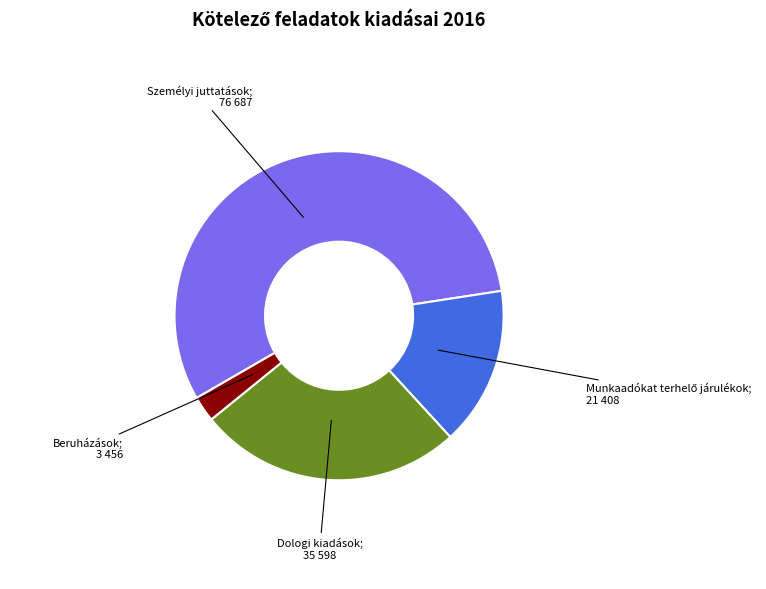

Does any single category account for the majority?

Yes